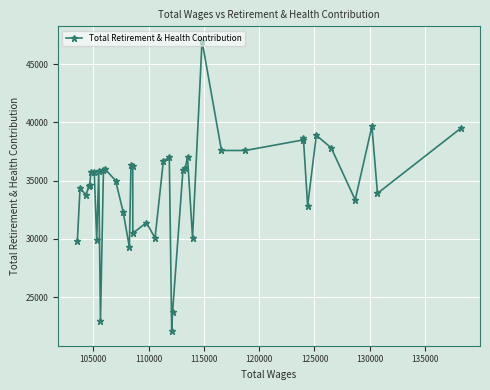

What is the maximum value shown in the chart?

47007